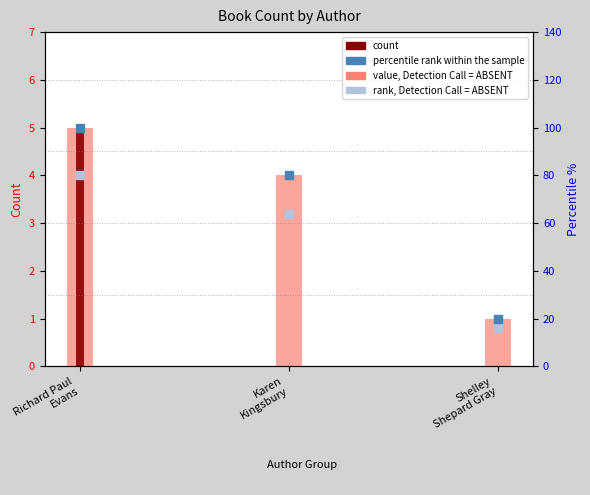

Which series contains the highest Y value?

percentile rank within the sample